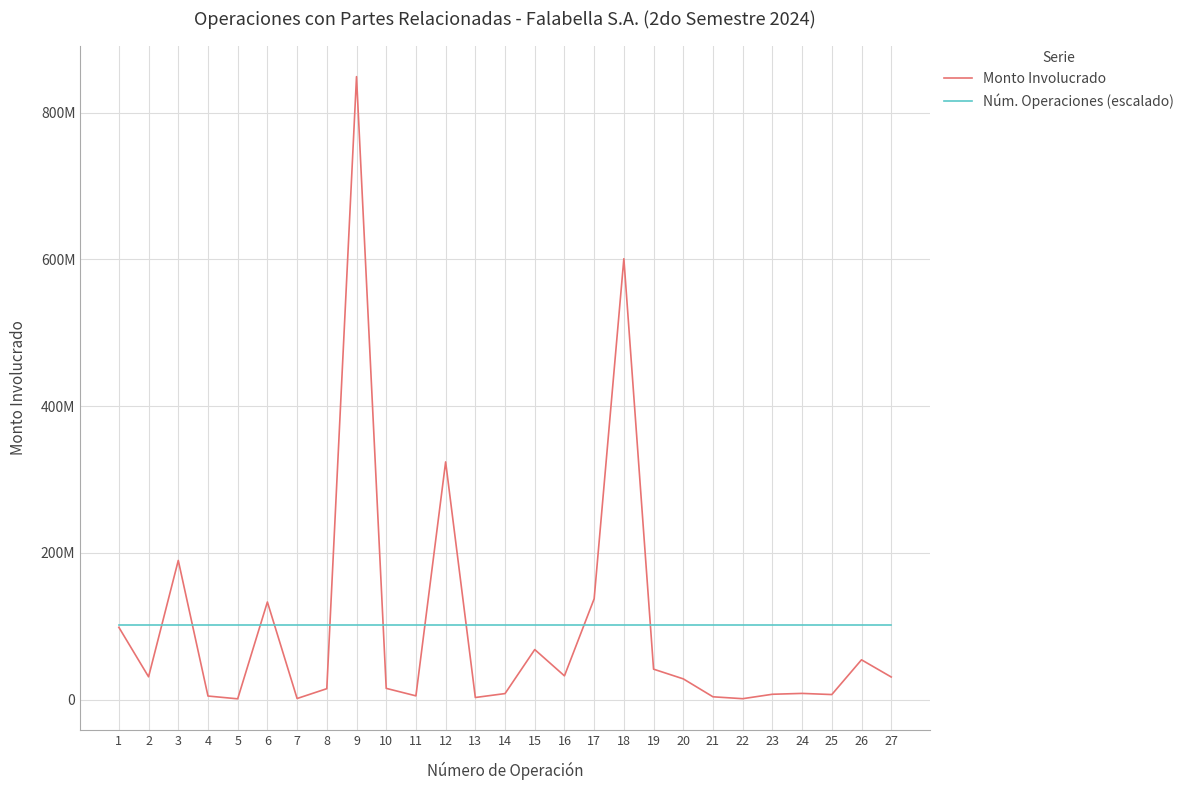

Does the chart display data point markers on the line(s)?

No